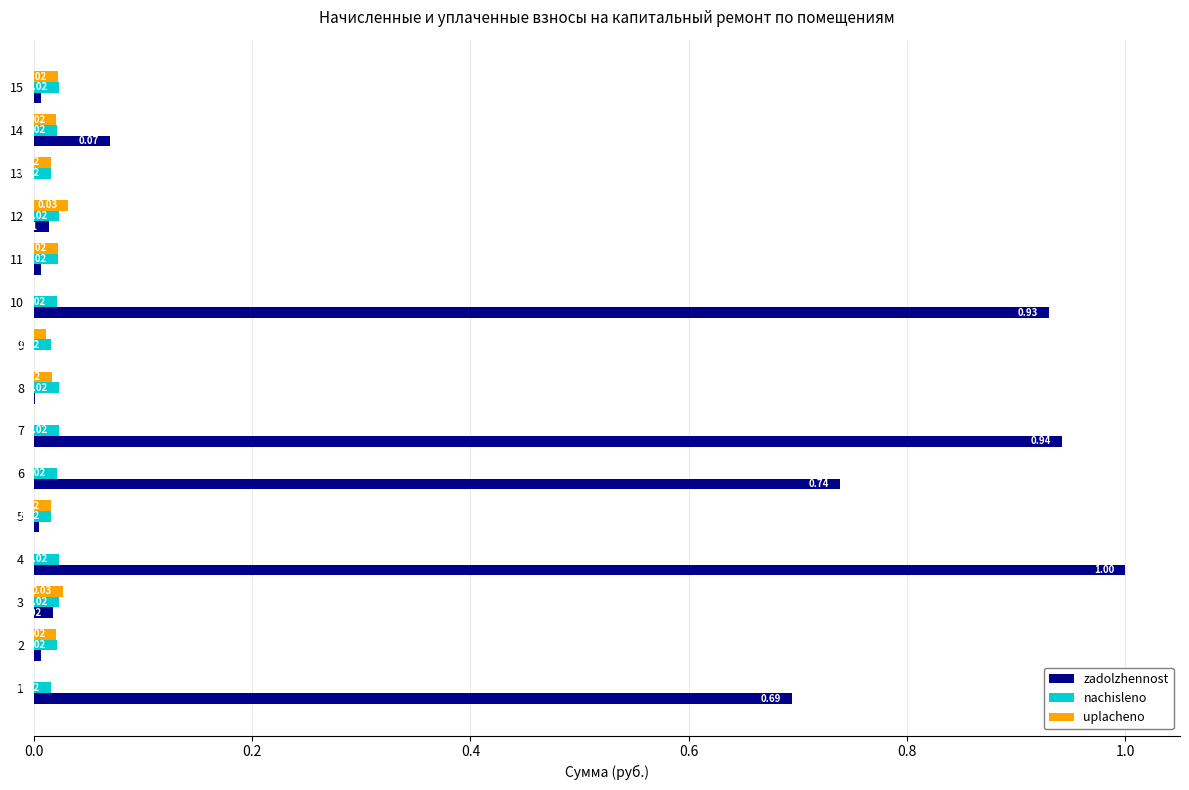

Which series has the largest total across all categories?

zadolzhennost